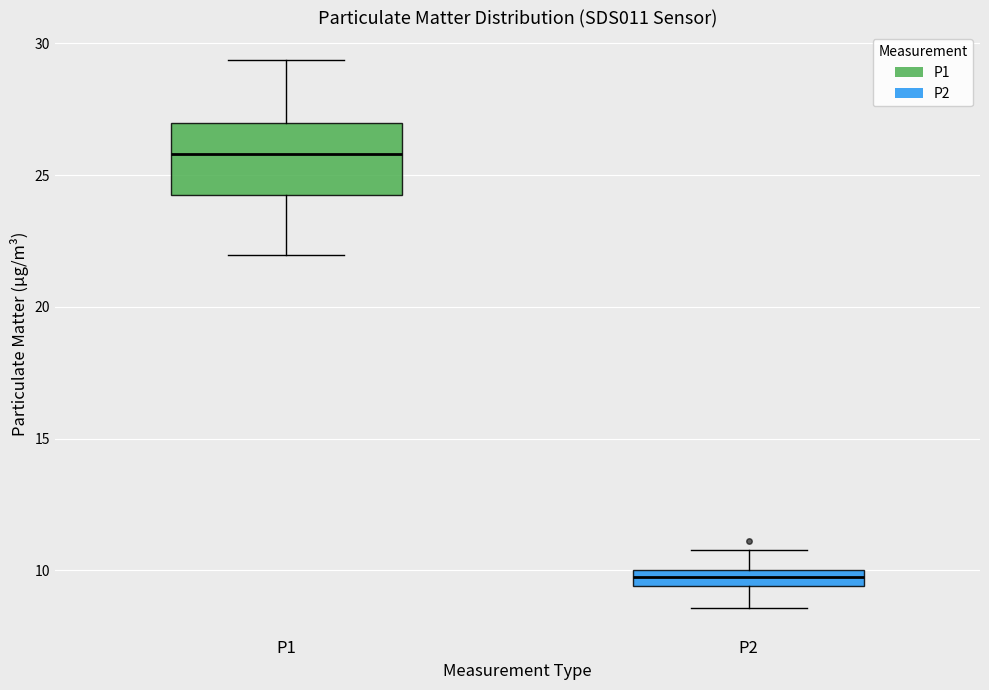

Which box is the tallest, from its lower edge to its upper edge?

P1